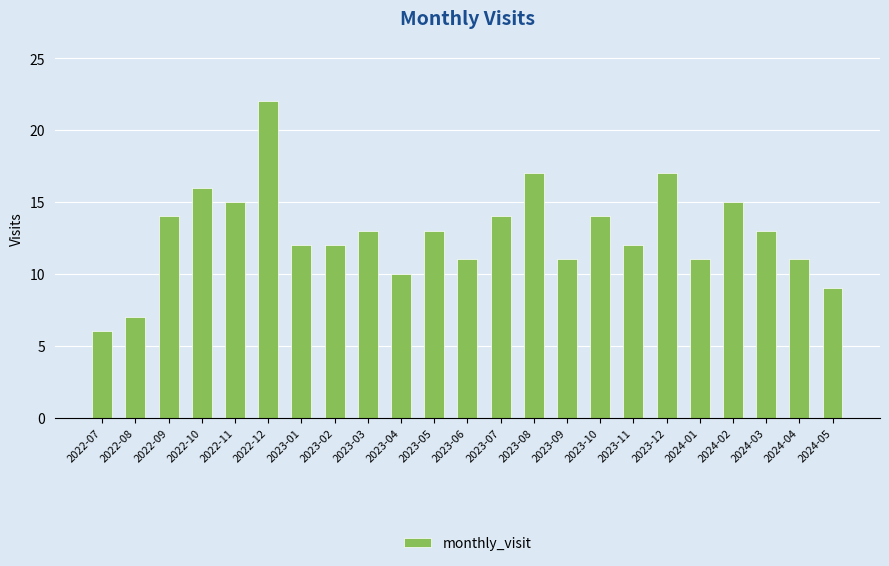

The chart shows a value of 15 at 2024-02. True or false?

True